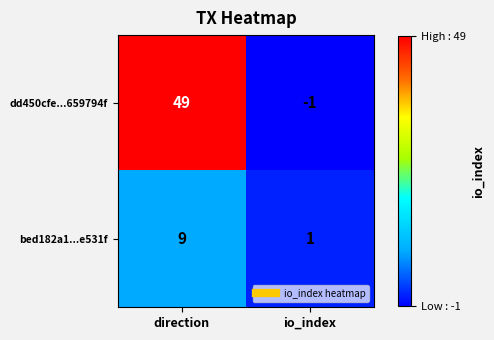

Rank the series by their maximum value, from highest to lowest.

dd450cfe...659794f, bed182a1...e531f